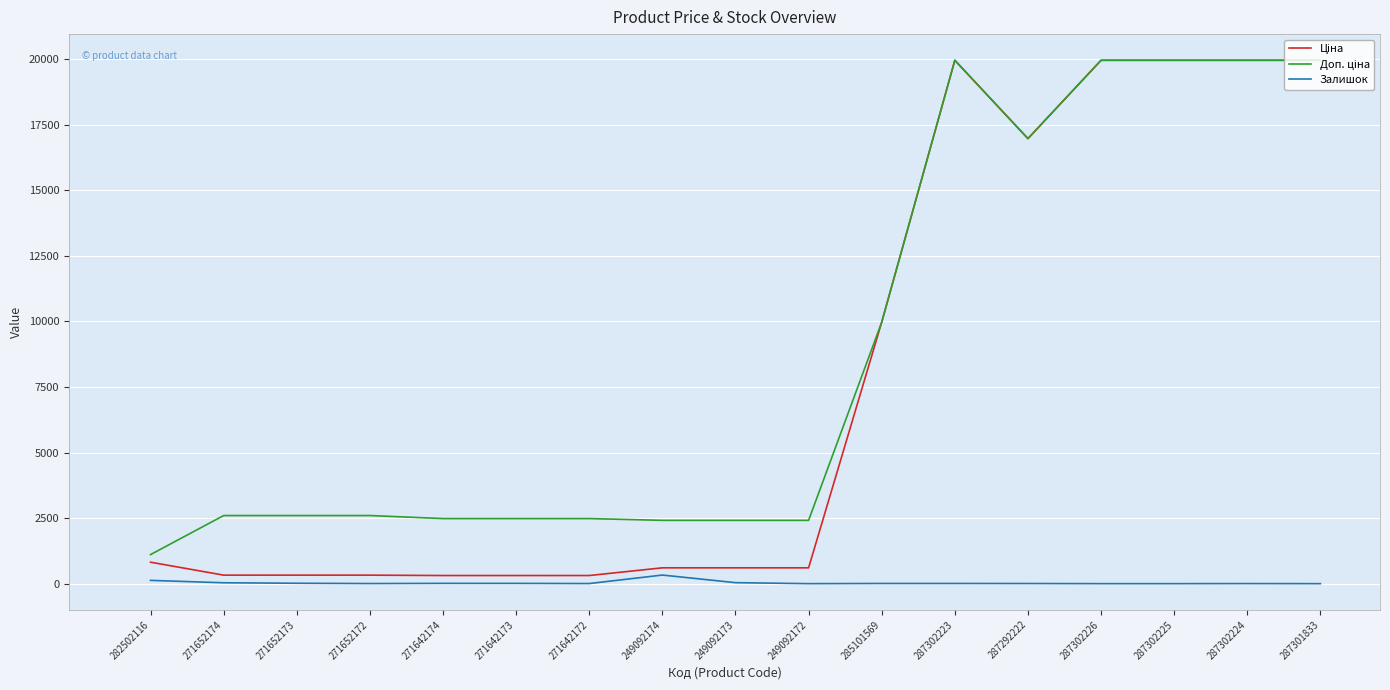

How many interior local peaks does the Доп. ціна series have?

1